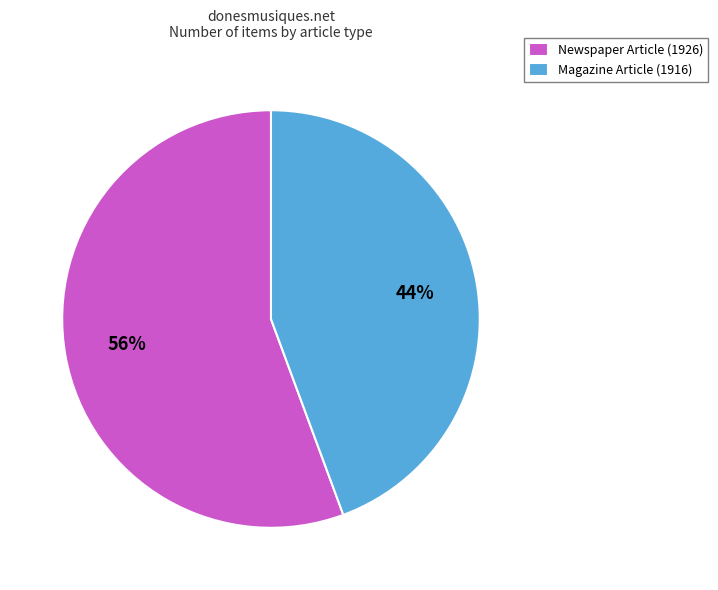

Rank the categories by value from lowest to highest.

Magazine Article (1916), Newspaper Article (1926)